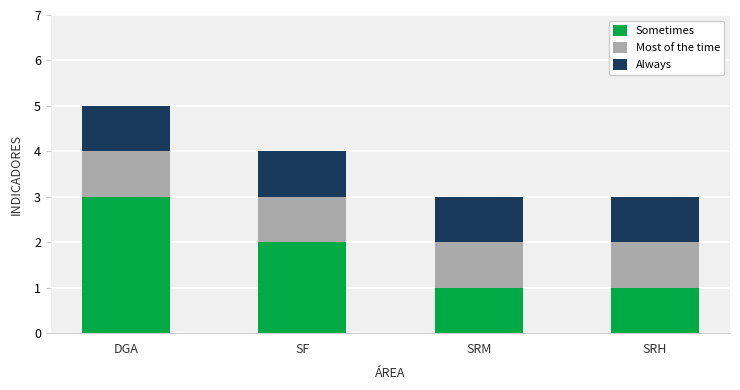

At which category is the sum across all series the highest?

DGA